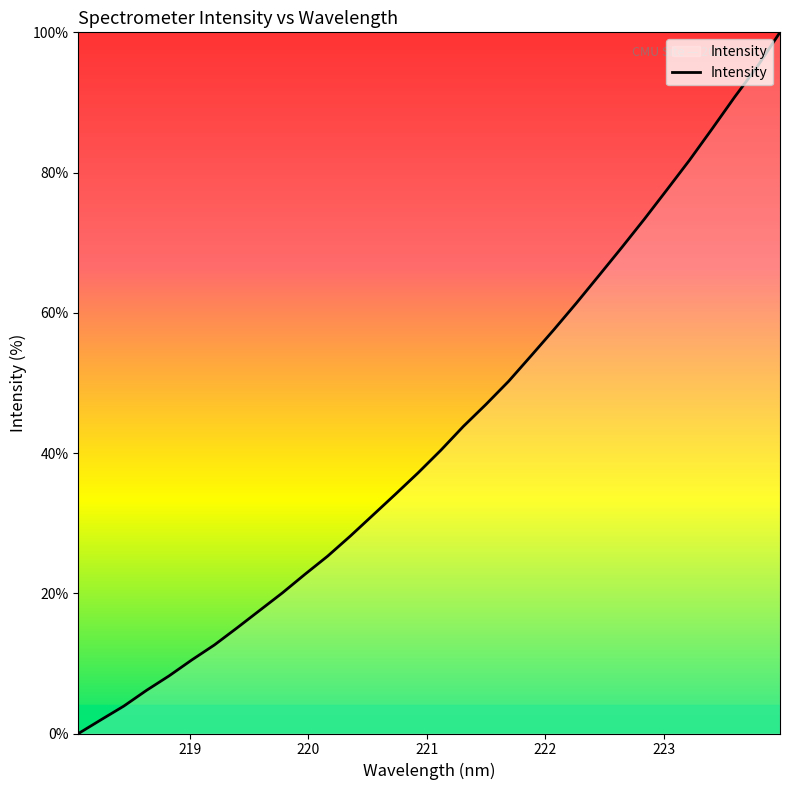

What is the difference between the maximum and minimum values?

100.0